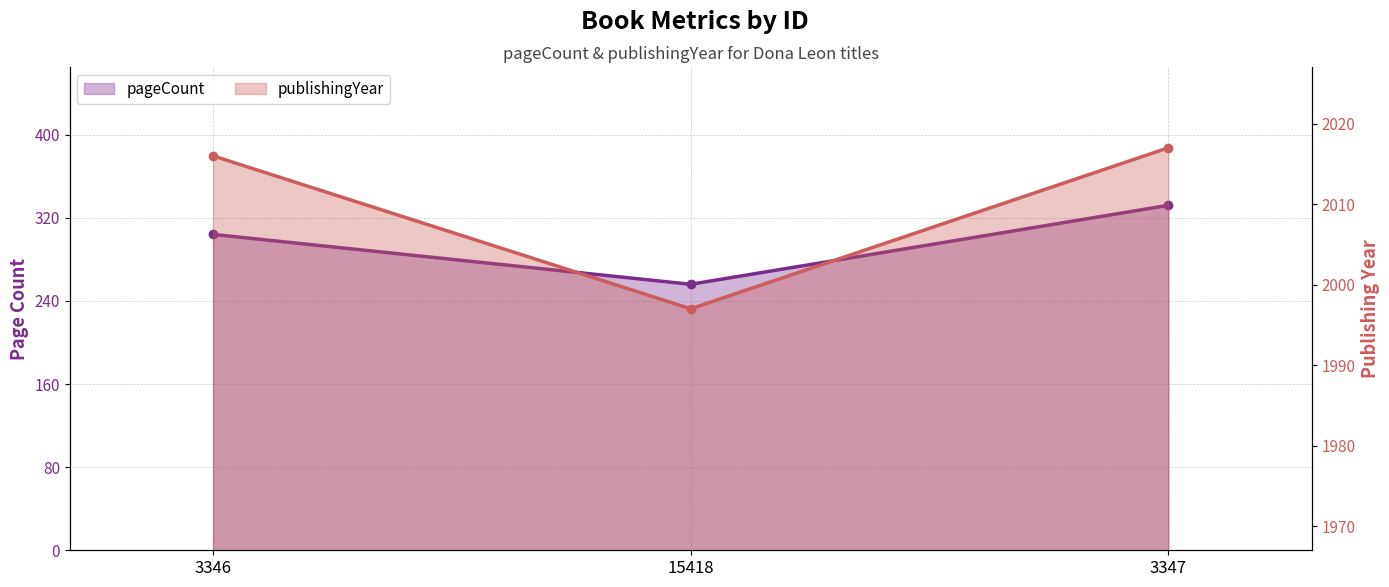

Is it true that publishingYear equals 1997 at 15418?

True